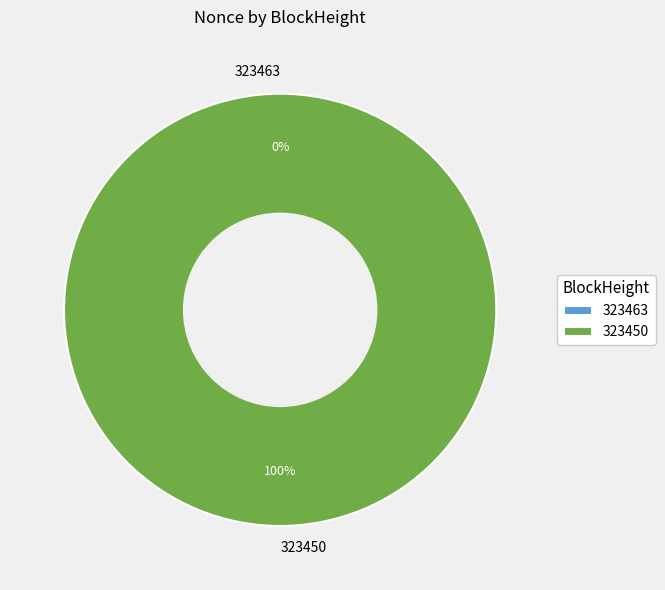

True or false: 323463 accounts for 6% of the total.

False